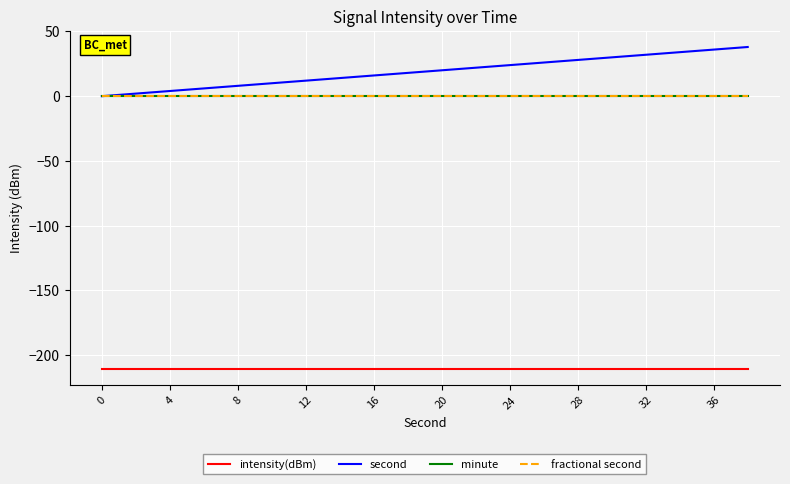

Does the chart display data point markers on the line(s)?

No